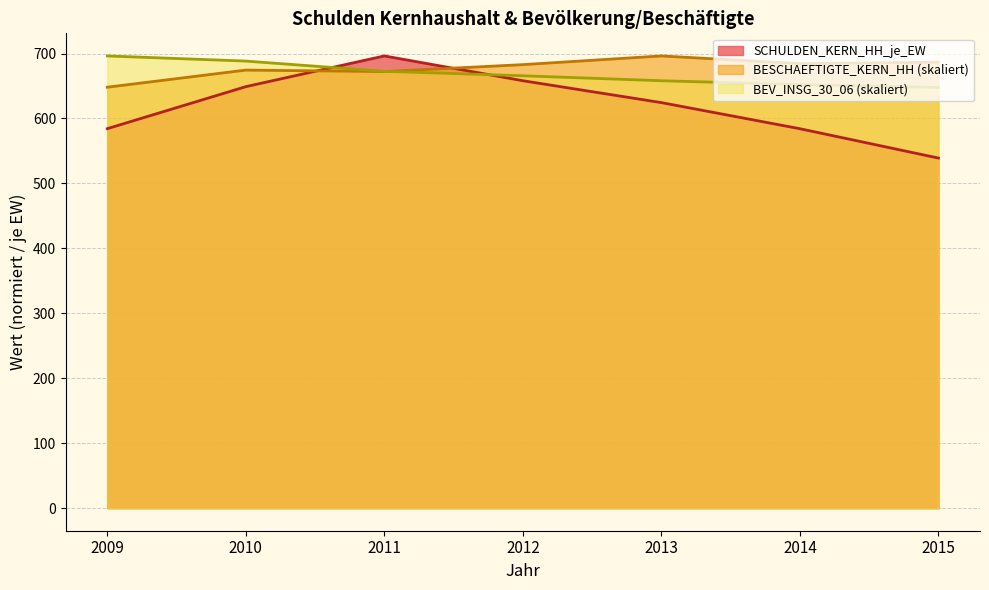

True or false: BESCHAEFTIGTE_KERN_HH and BEV_INSG_30_06_scaled intersect in this chart.

True